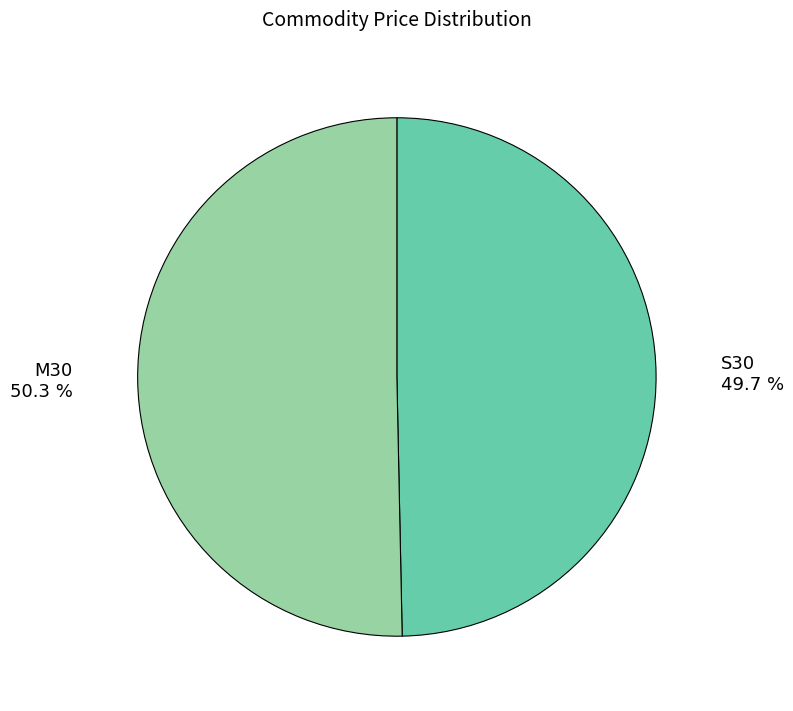

To the nearest percent, what is the difference between the largest and smallest slice percentages?

1%